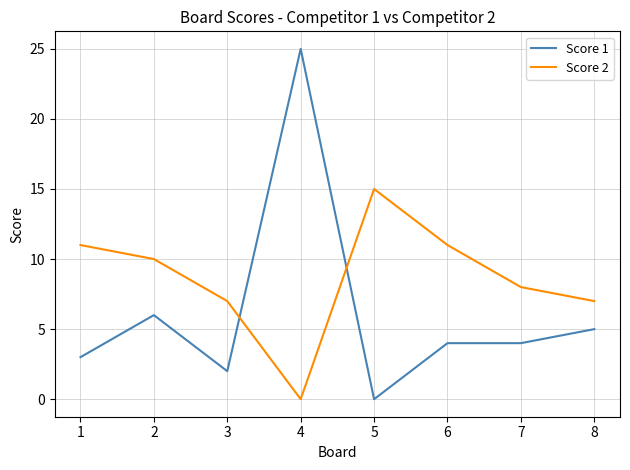

Reading left to right, list all the values displayed in this chart.

Score 1: 3	6	2	25	0	4	4	5
Score 2: 11	10	7	0	15	11	8	7